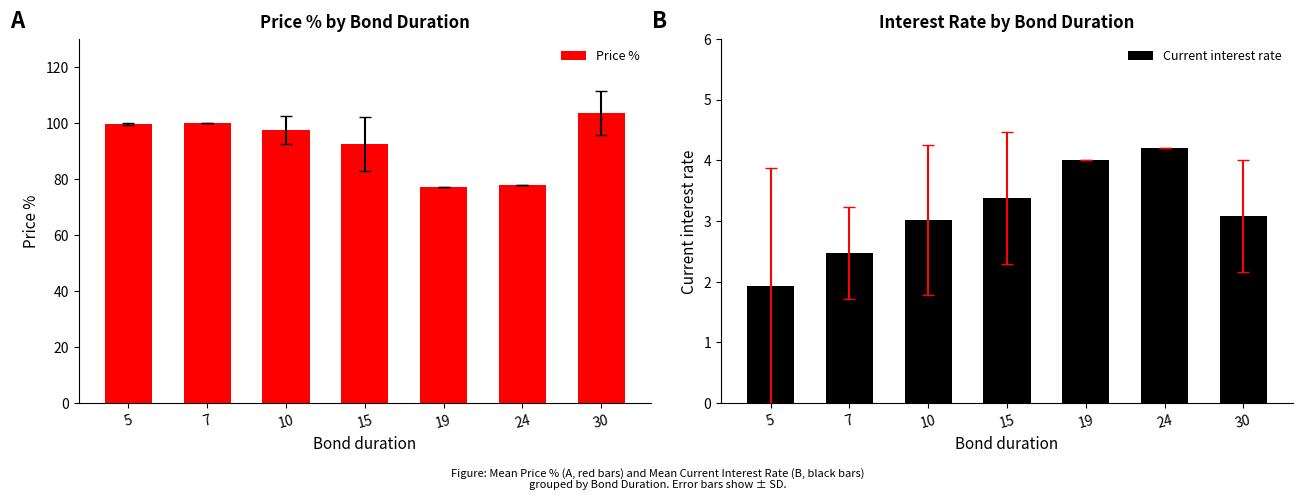

At how many categories does at least one series exceed 71?

7